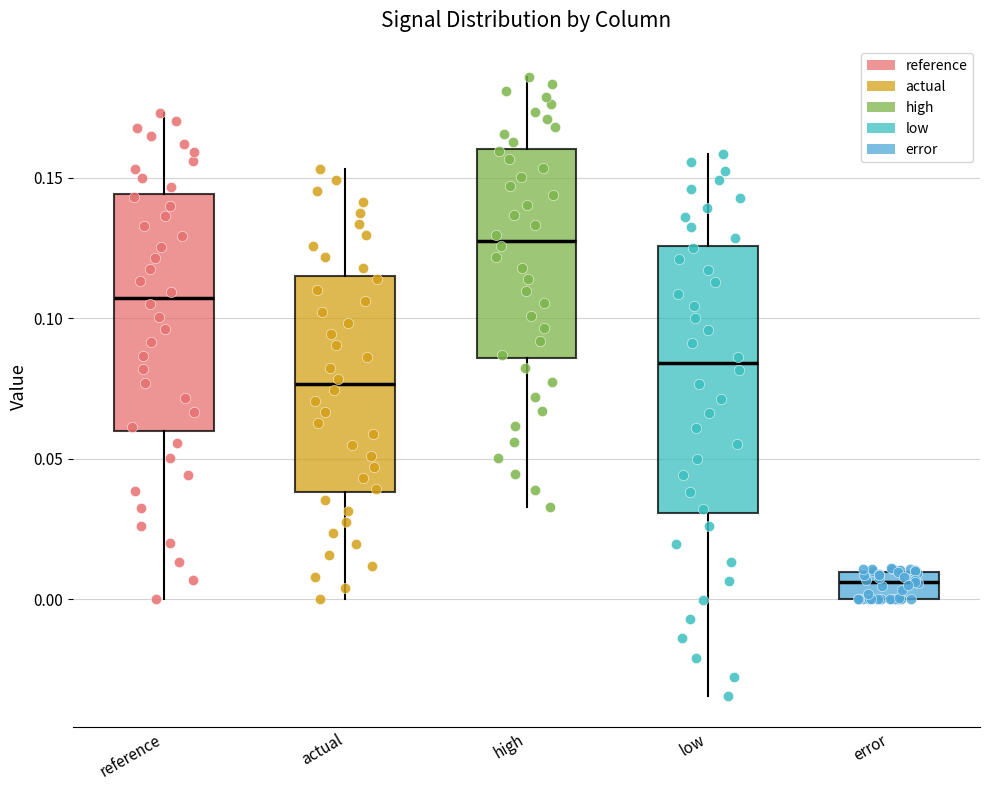

Which box has the lowest median line?

error